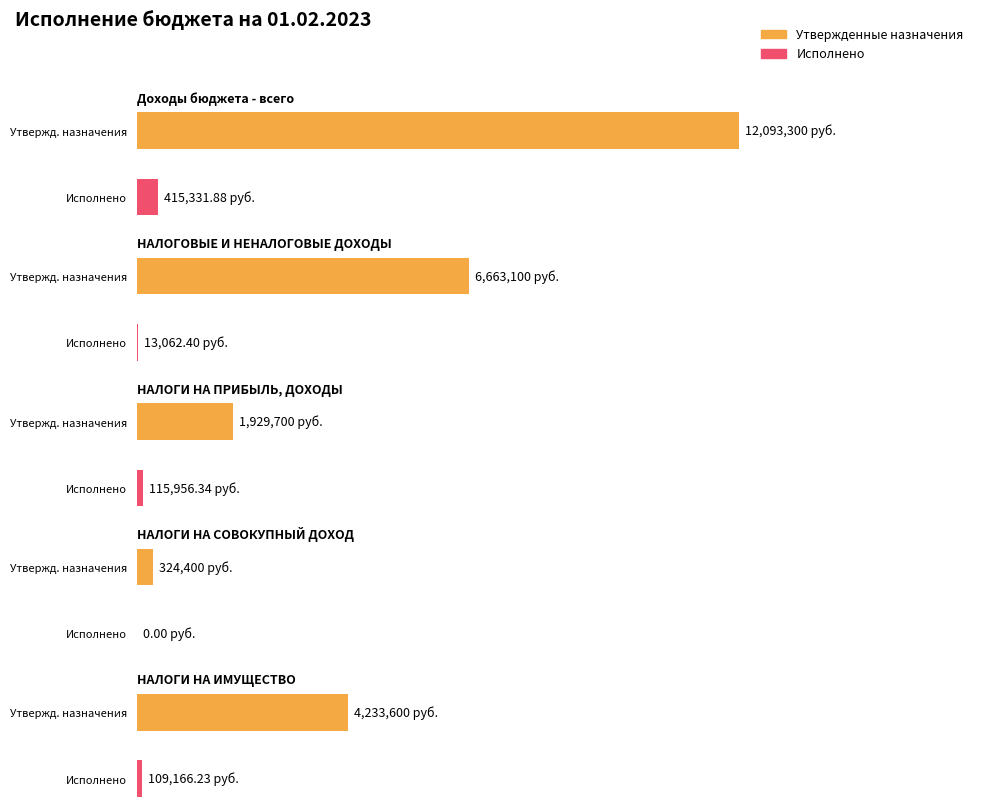

What position from the left is НАЛОГИ НА ИМУЩЕСТВО?

5